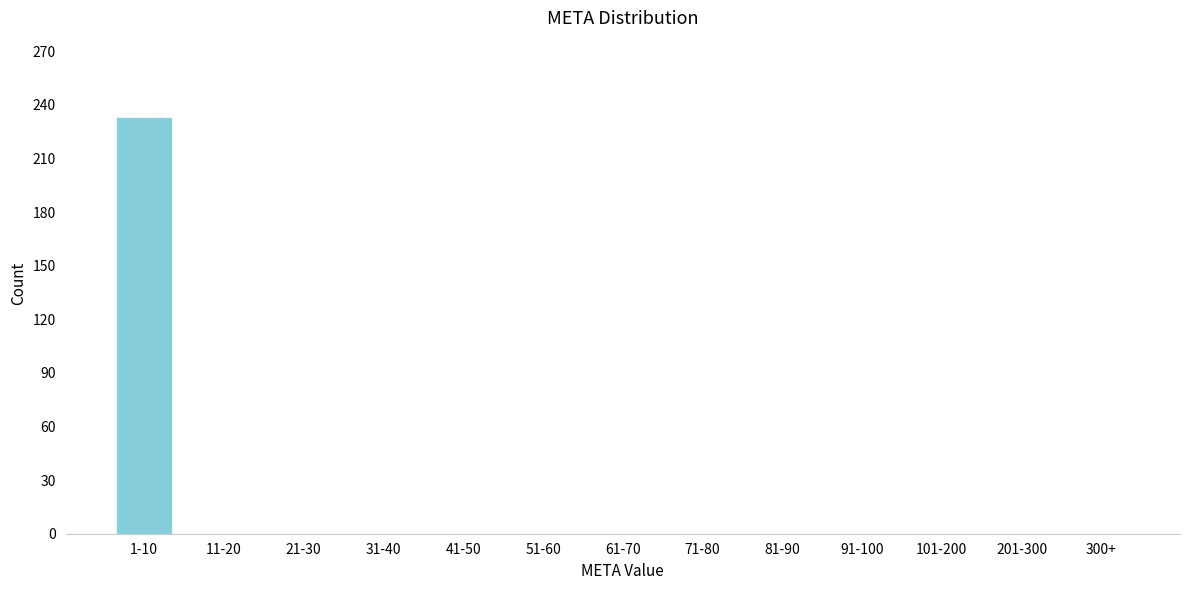

Reading left to right, transcribe all the data shown in this chart.

1-10=233	11-20=0	21-30=0	31-40=0	41-50=0	51-60=0	61-70=0	71-80=0	81-90=0	91-100=0	101-200=0	201-300=0	300+=0